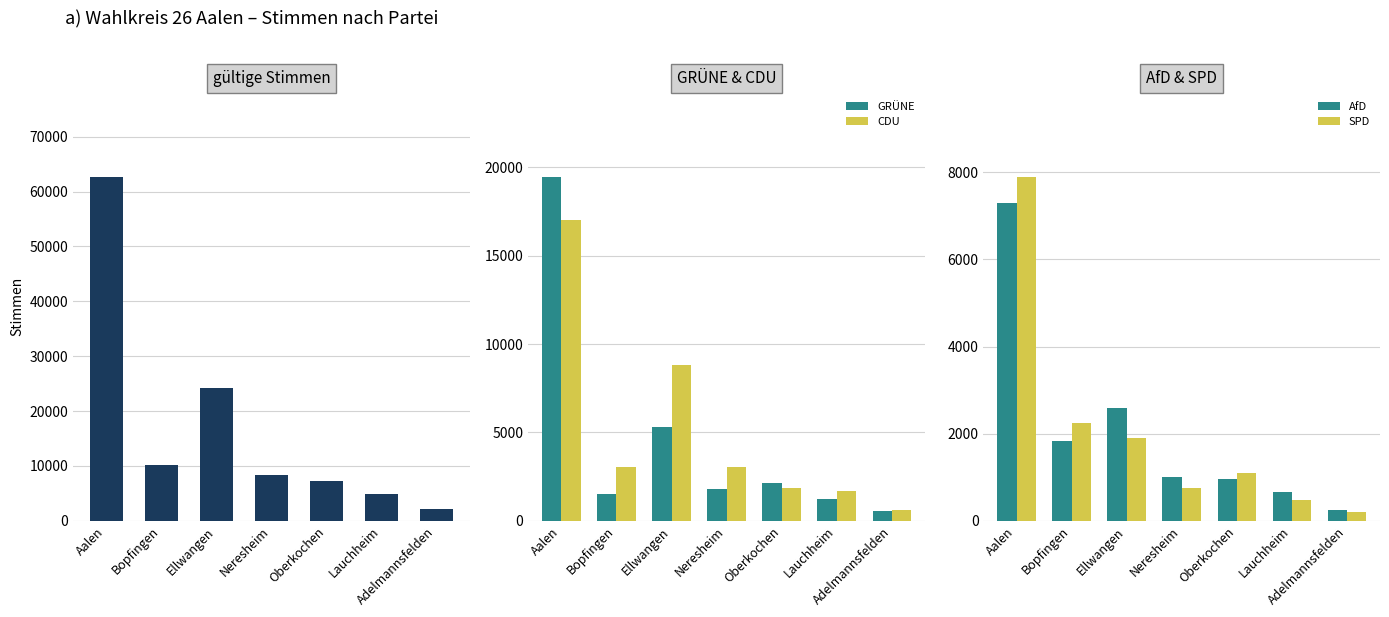

Rank the categories by GRÜNE value from highest to lowest.

Aalen, Ellwangen, Oberkochen, Neresheim, Bopfingen, Lauchheim, Adelmannsfelden